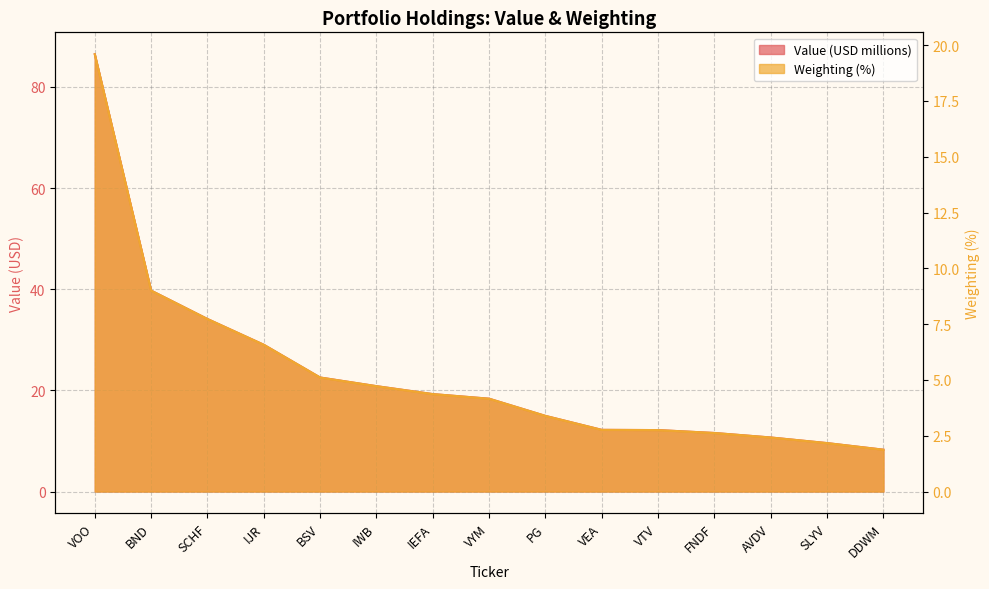

Which has a higher value, VEA or IJR?

IJR